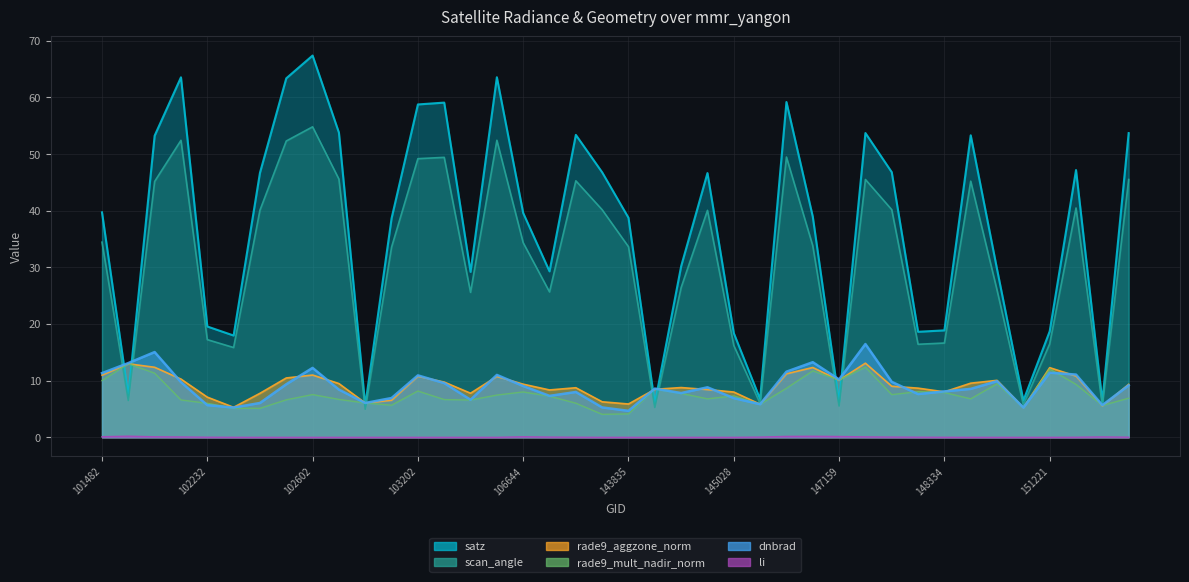

Count the number of categories in the chart.

40